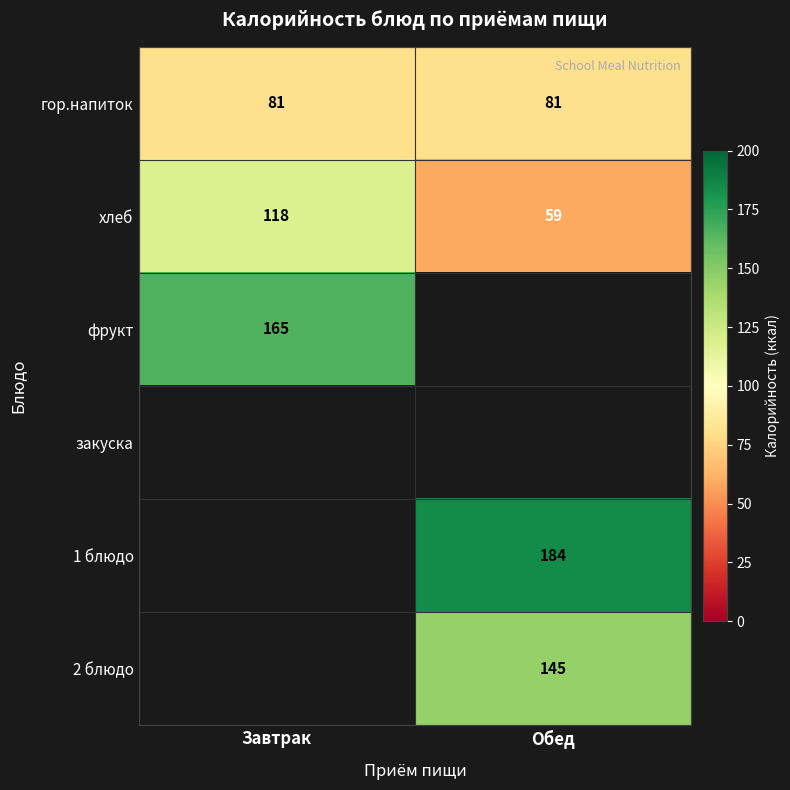

Is it true that хлеб equals 170 at Завтрак?

False